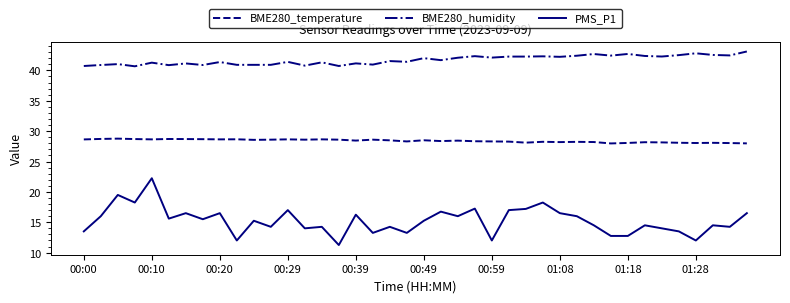

What is the maximum value shown in the chart?

43.1